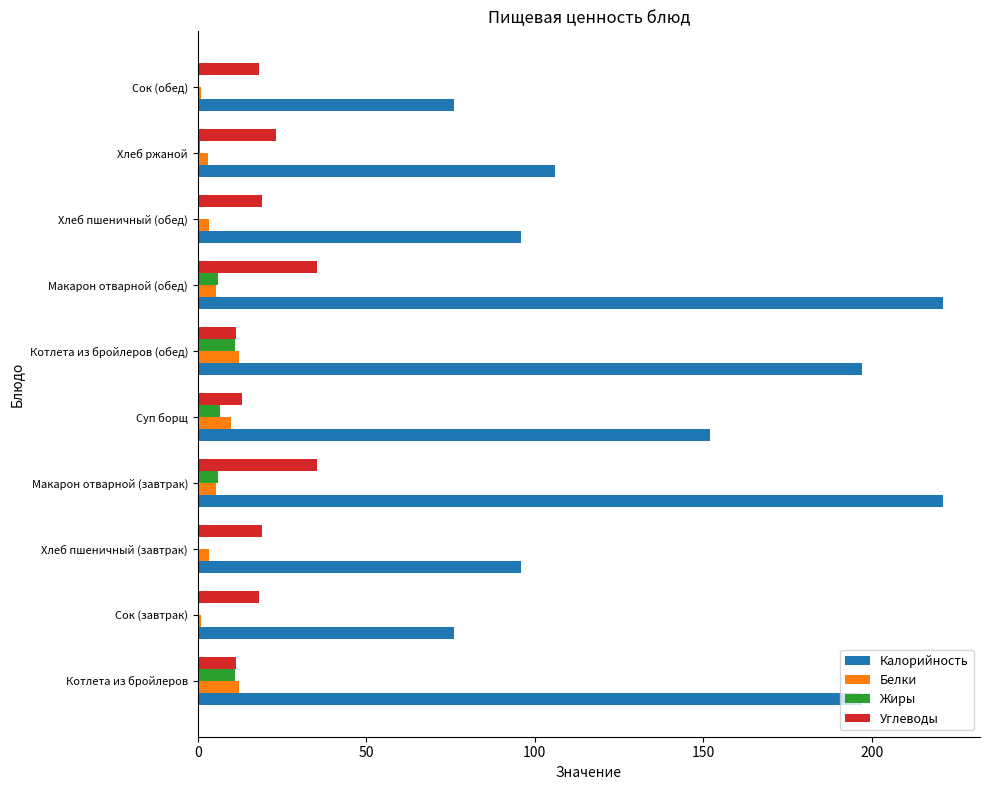

Which series has the largest total across all categories?

Калорийность